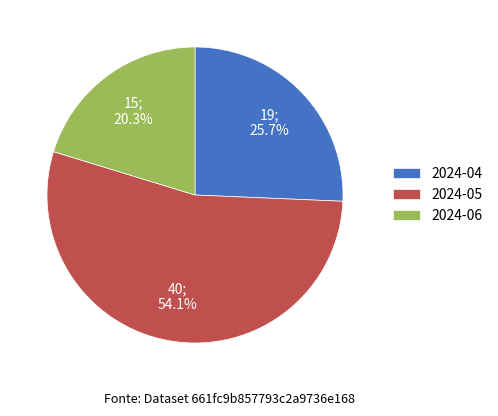

What percentage is the 2024-05 slice, to the nearest percent?

54%